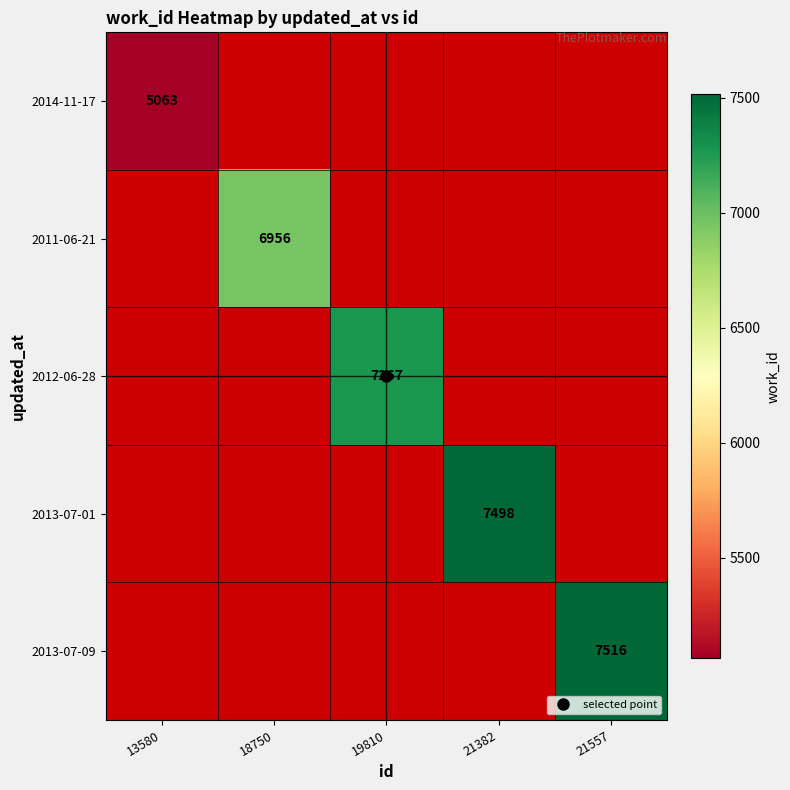

Which series has the largest range (max minus min)?

2014-11-17